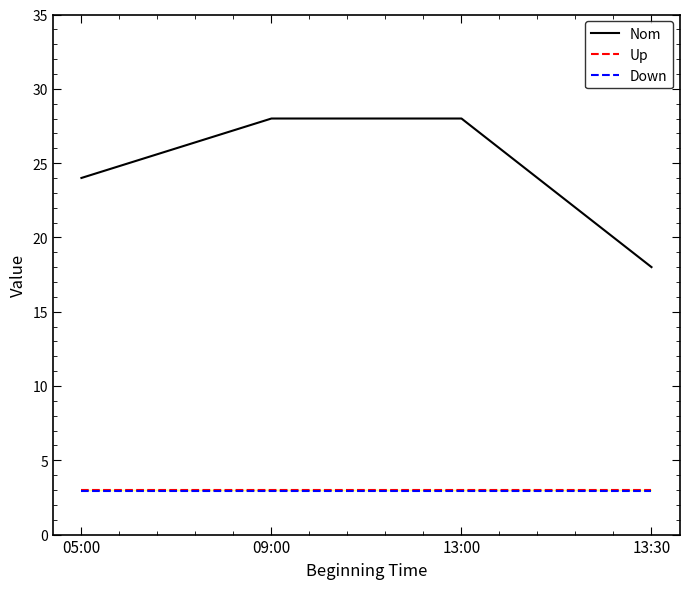

What is the maximum value for Nom?

28.0